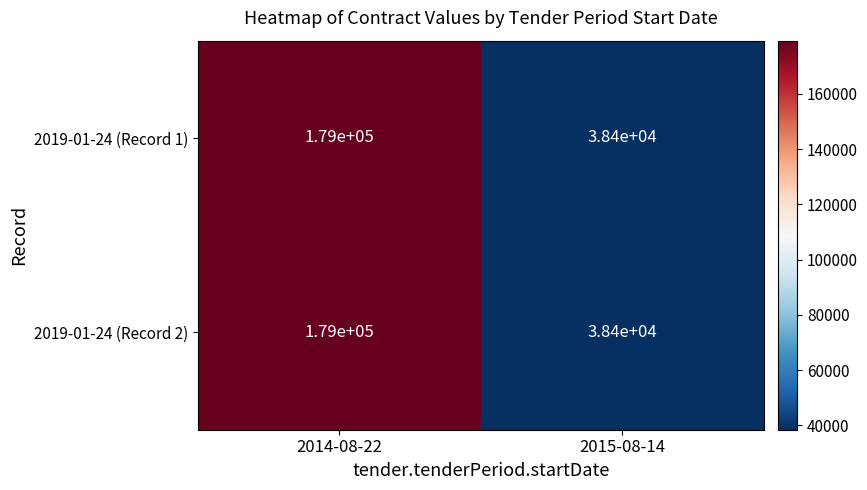

Is the value of 2019-01-24 (Record 2) at 2015-08-14 greater than the value of 2019-01-24 (Record 1) at 2014-08-22?

No